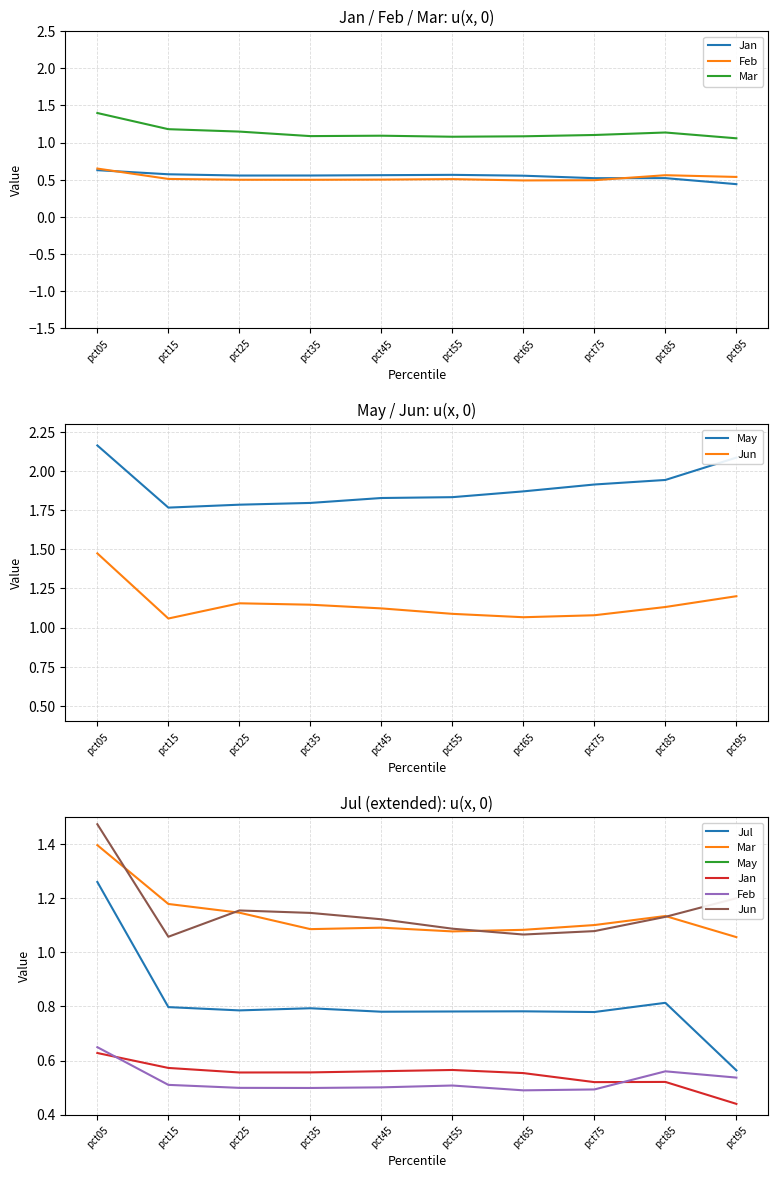

Reading left to right, extract all data points from this chart.

Jan: 0.6	0.6	0.6	0.6	0.6	0.6	0.6	0.5	0.5	0.4
Feb: 0.6	0.5	0.5	0.5	0.5	0.5	0.5	0.5	0.6	0.5
Mar: 1.4	1.2	1.1	1.1	1.1	1.1	1.1	1.1	1.1	1.1
May: 2.2	1.8	1.8	1.8	1.8	1.8	1.9	1.9	1.9	2.1
Jun: 1.5	1.1	1.2	1.1	1.1	1.1	1.1	1.1	1.1	1.2
Jul: 1.3	0.8	0.8	0.8	0.8	0.8	0.8	0.8	0.8	0.6